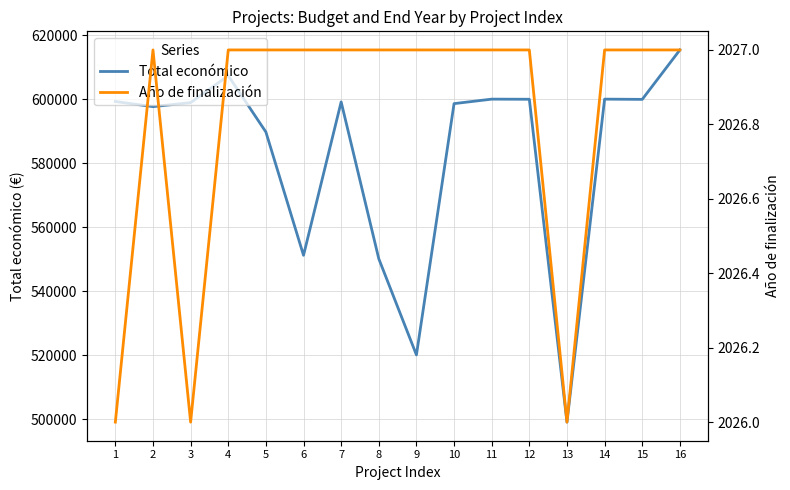

Is it true that Total económico equals 589731 at 5?

True